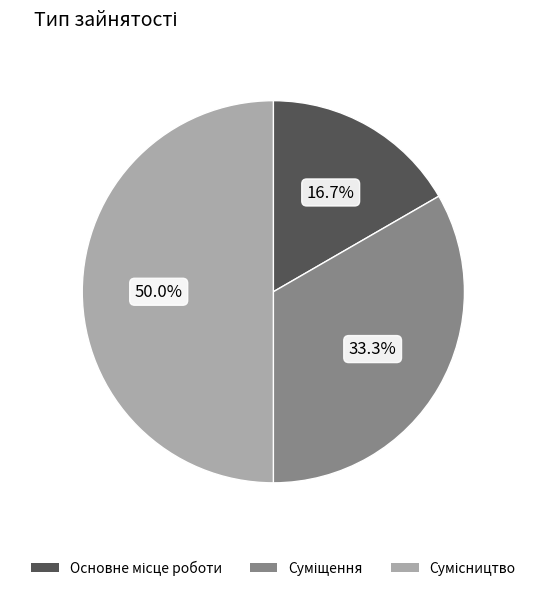

To the nearest percent, what is the difference between the largest and smallest slice percentages?

33%